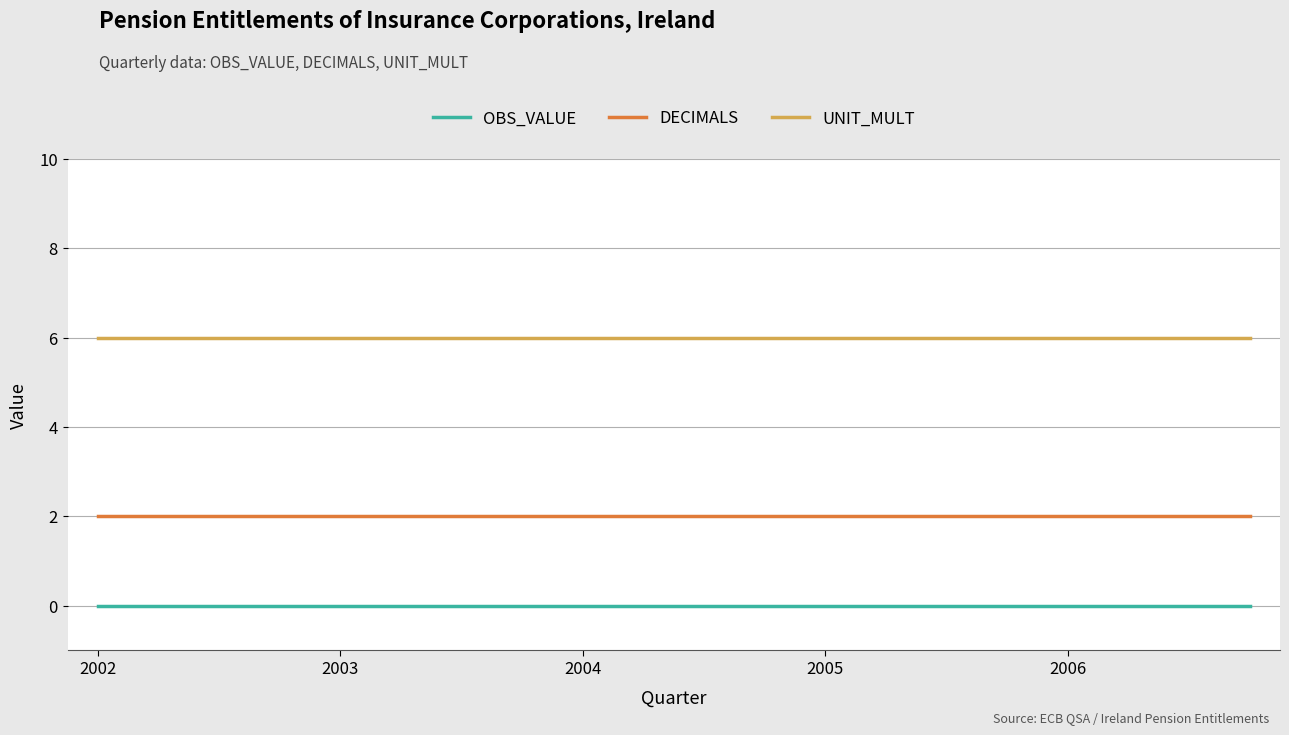

Reading left to right, extract all data points from this chart.

OBS_VALUE: 0	0	0	0	0	0	0	0	0	0	0	0	0	0	0	0	0	0	0	0
DECIMALS: 2	2	2	2	2	2	2	2	2	2	2	2	2	2	2	2	2	2	2	2
UNIT_MULT: 6	6	6	6	6	6	6	6	6	6	6	6	6	6	6	6	6	6	6	6